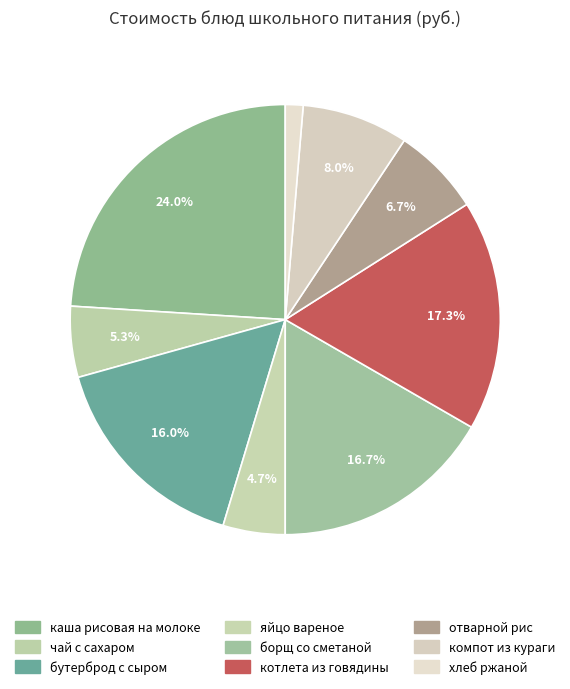

How many slices are in this pie chart?

9